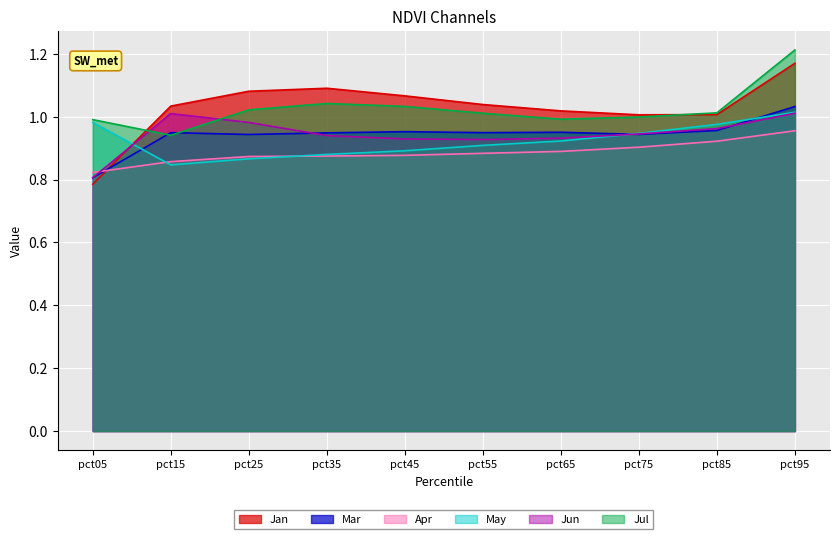

Which series ends up on top after the final intersection of Mar and May?

Mar